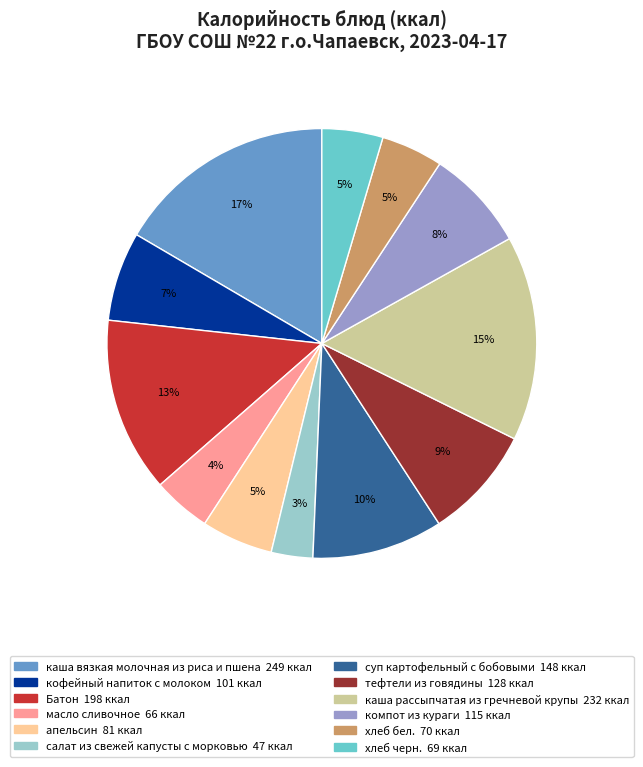

Combined, do апельсин and тефтели из говядины account for over 50%?

No